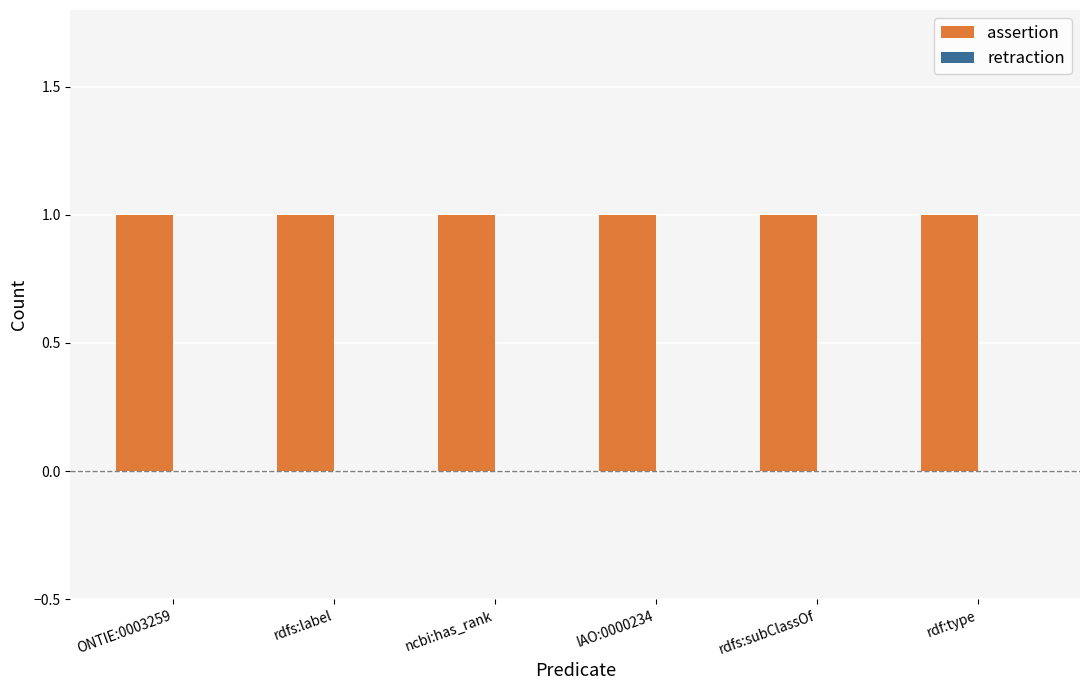

What is the spread (max minus min) of values at ncbi:has_rank?

1